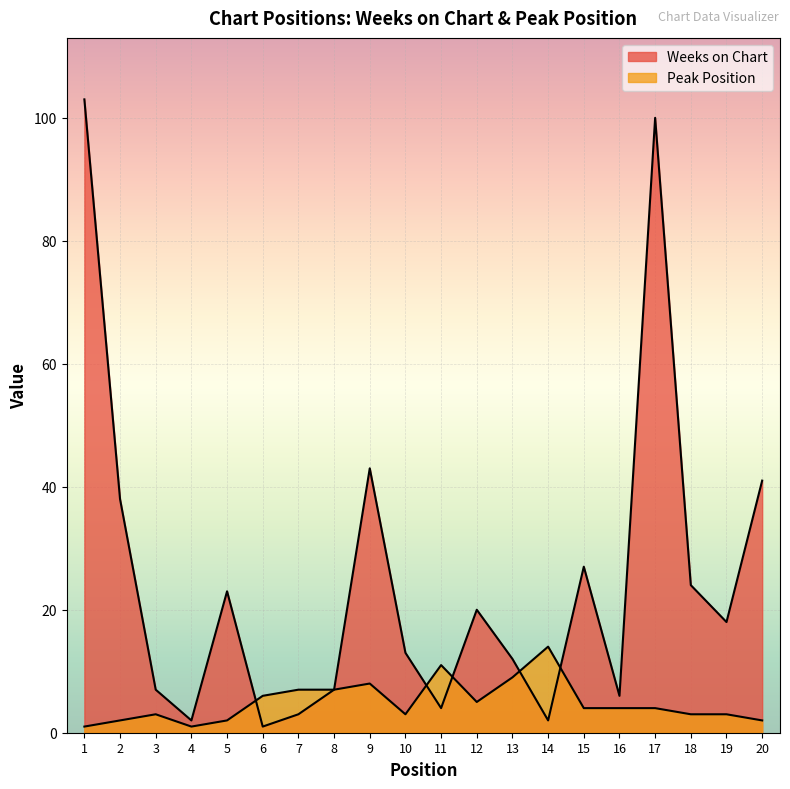

In Peak Position, how many points are lower than both neighbors (excluding endpoints)?

3